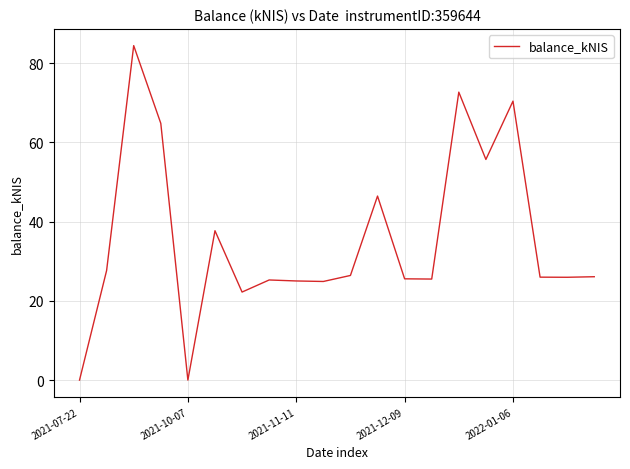

True or false: the data has more than 0 interior local peaks.

True